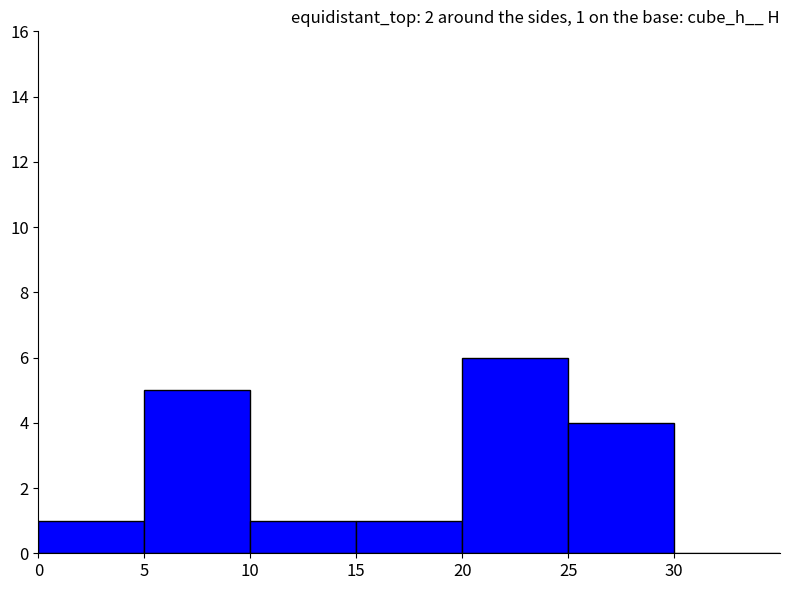

Reading left to right, what are all the values shown in this chart?

1	5	1	1	6	4	0